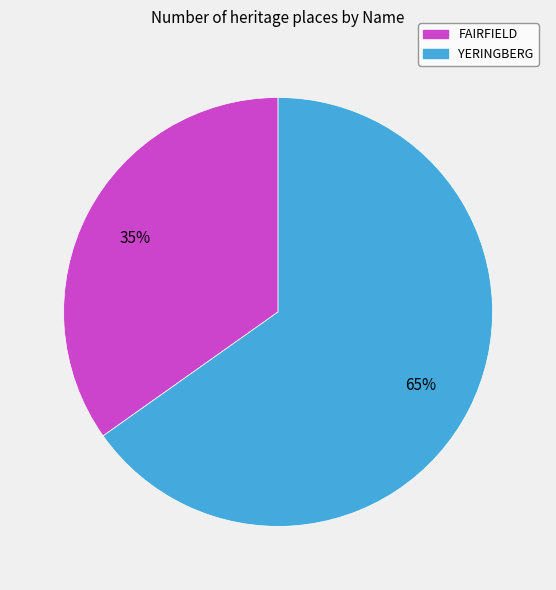

Combined, do FAIRFIELD and YERINGBERG account for over 50%?

Yes